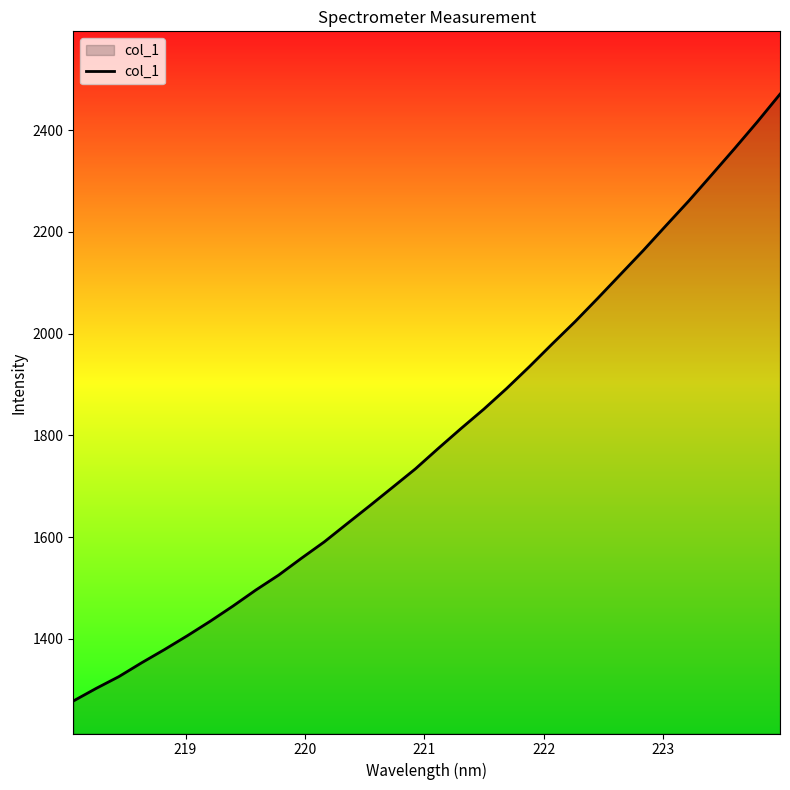

What is the difference between the maximum and minimum values?

1193.4